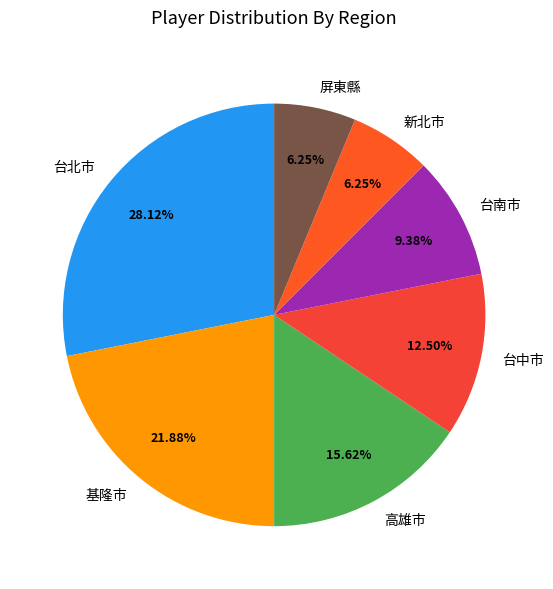

To the nearest percent, what is the average slice percentage?

14%